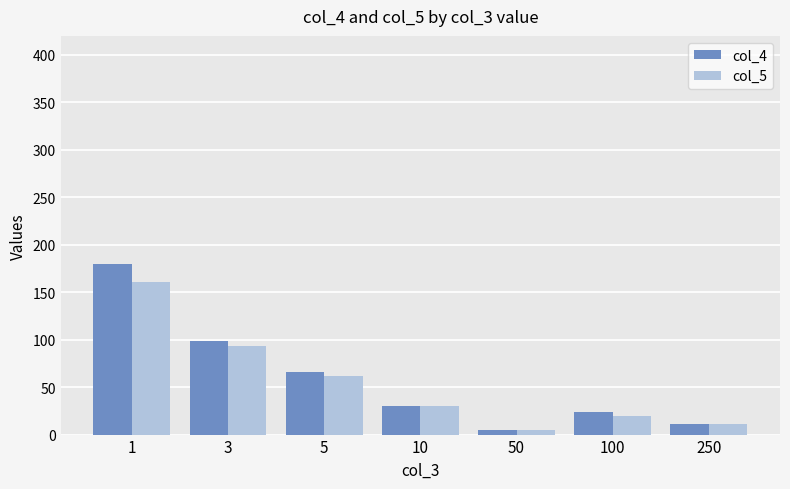

At which category is the sum across all series the highest?

1